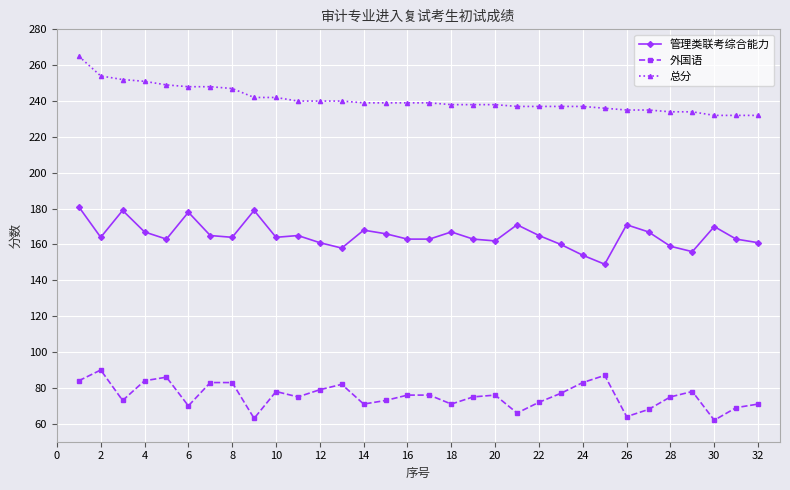

What is the difference between the maximum and second lowest values in the 管理类联考综合能力 series?

27